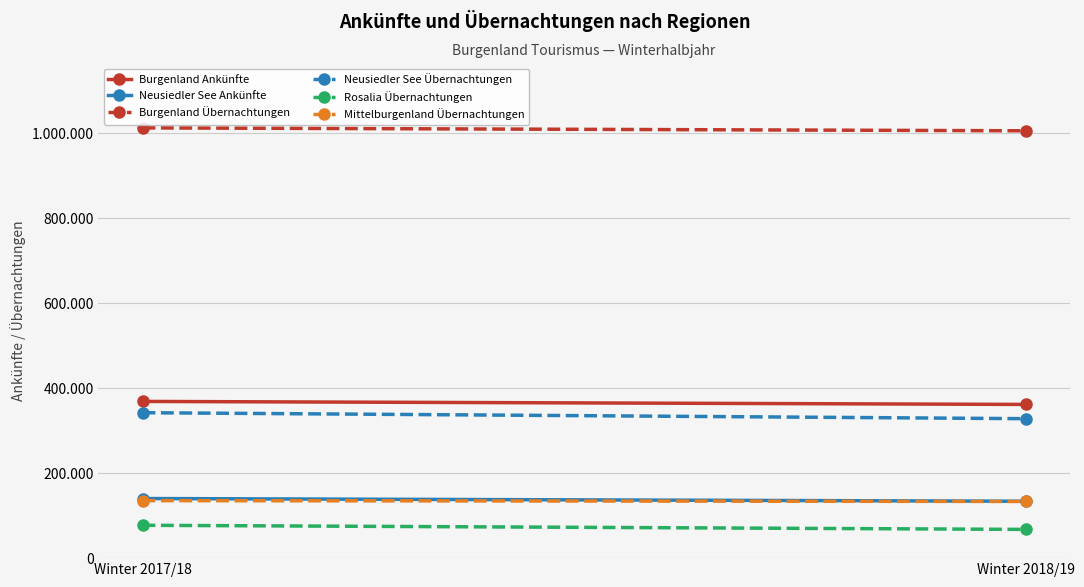

Which category has the lowest value across all series?

Winter 2018/19